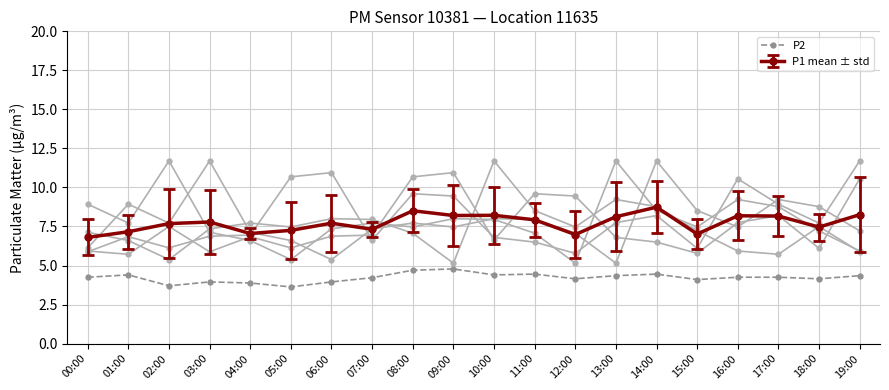

Which category has the lowest value across all series?

05:00